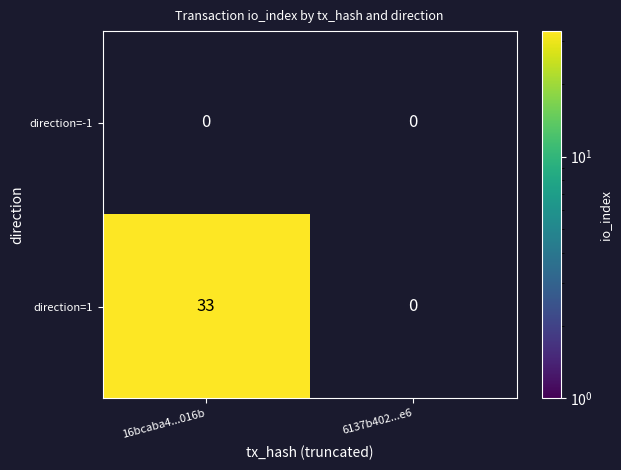

What is the difference between the highest and lowest values at 16bcaba4...016b?

33